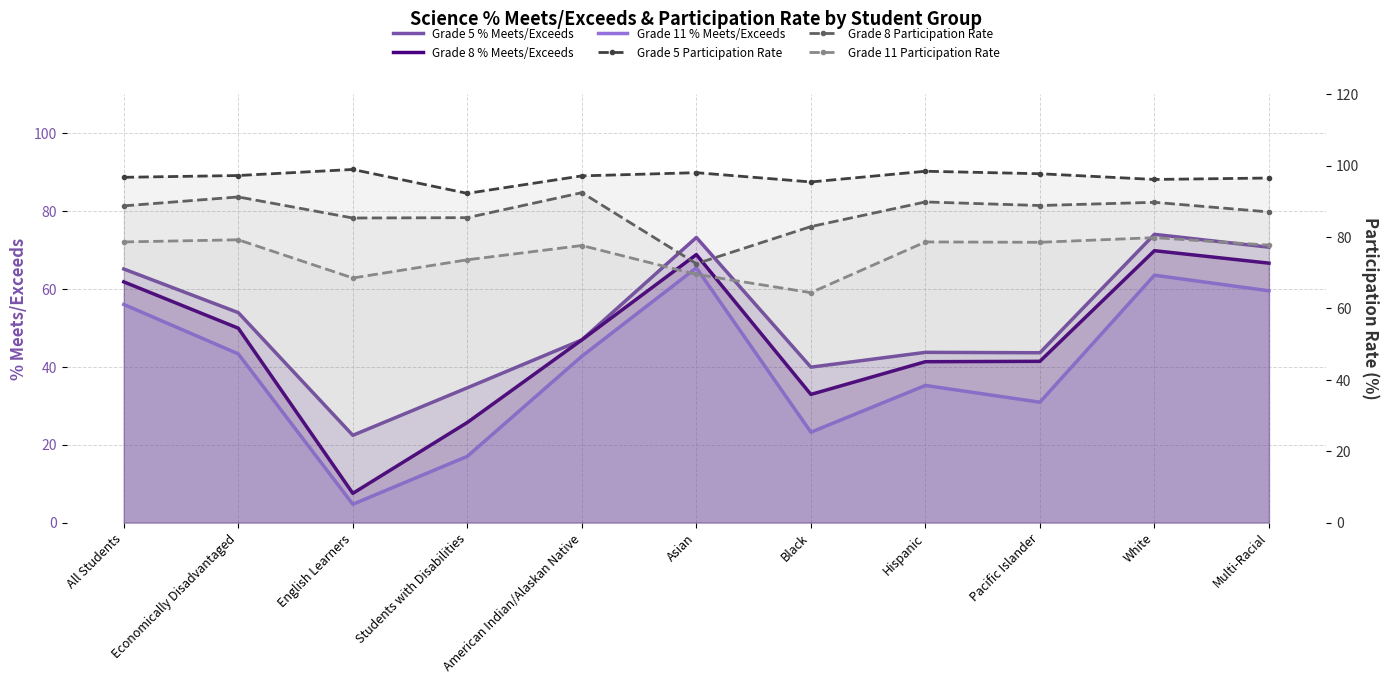

True or false: Grade 8 Participation Rate has more than 1 interior local peaks.

True